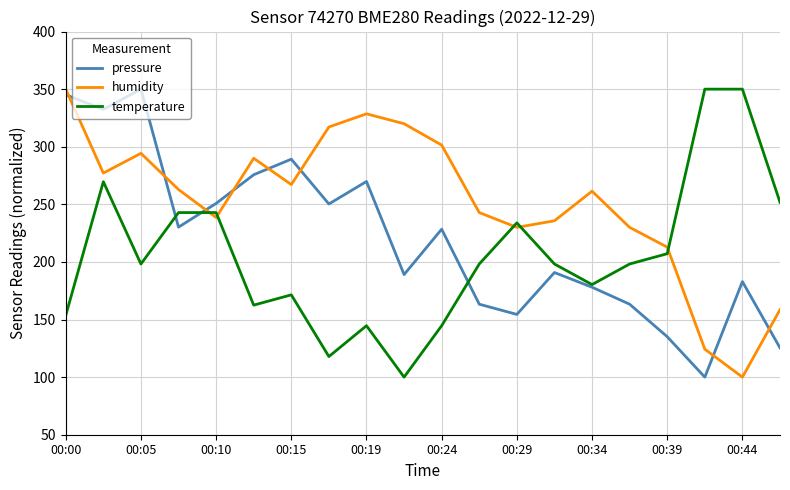

True or false: humidity and temperature intersect in this chart.

True